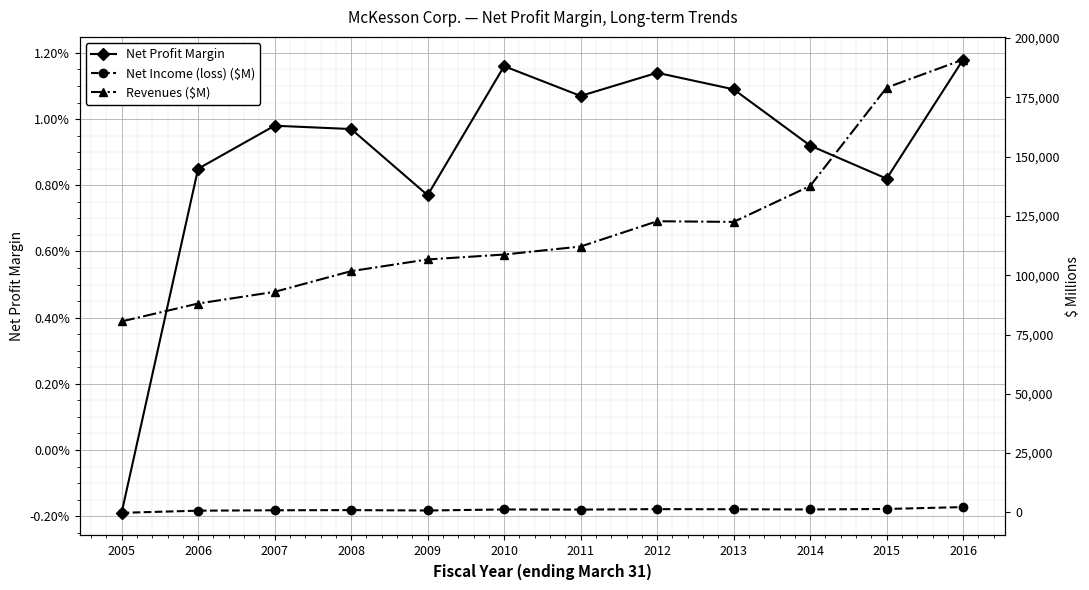

What is the minimum value for Revenues ($M)?

80515.0